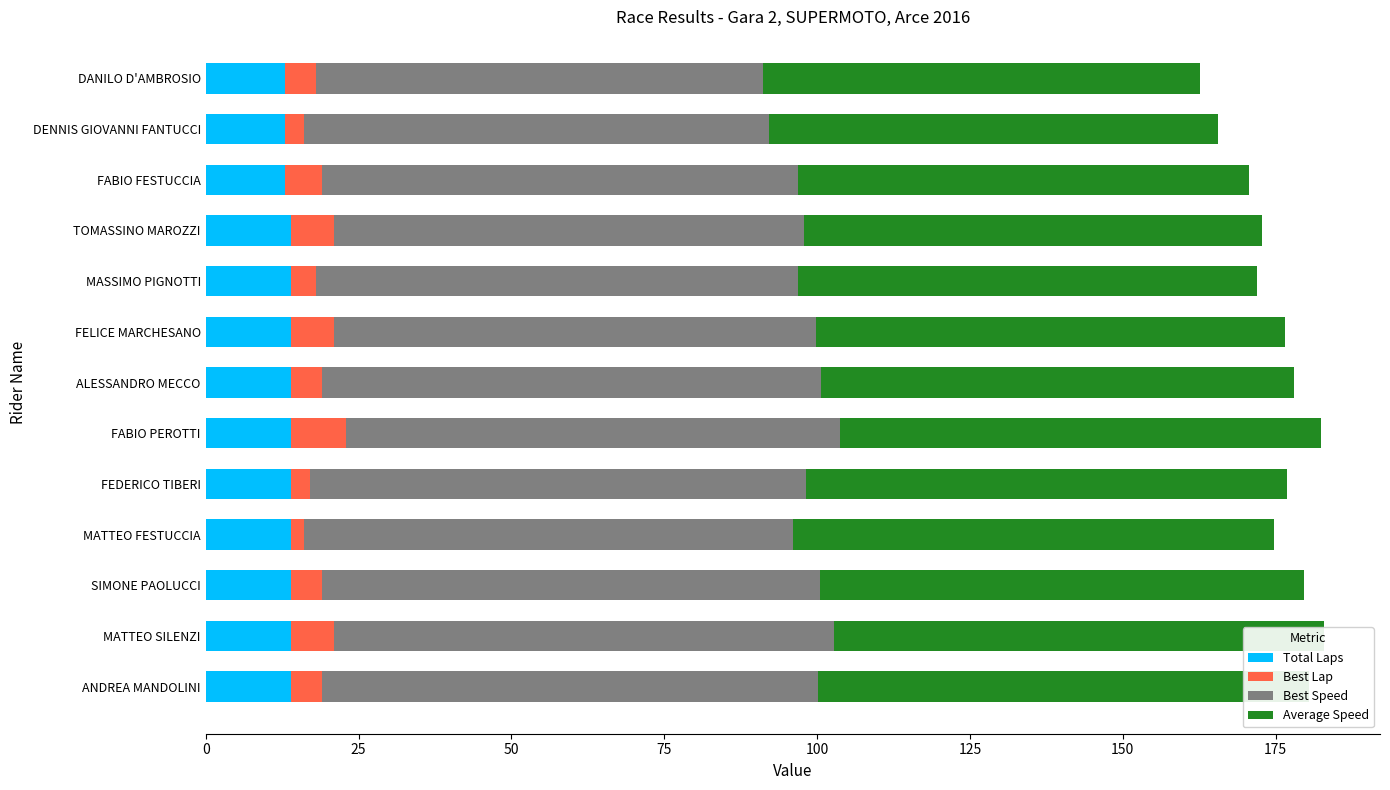

How many bars are there in each group?

4